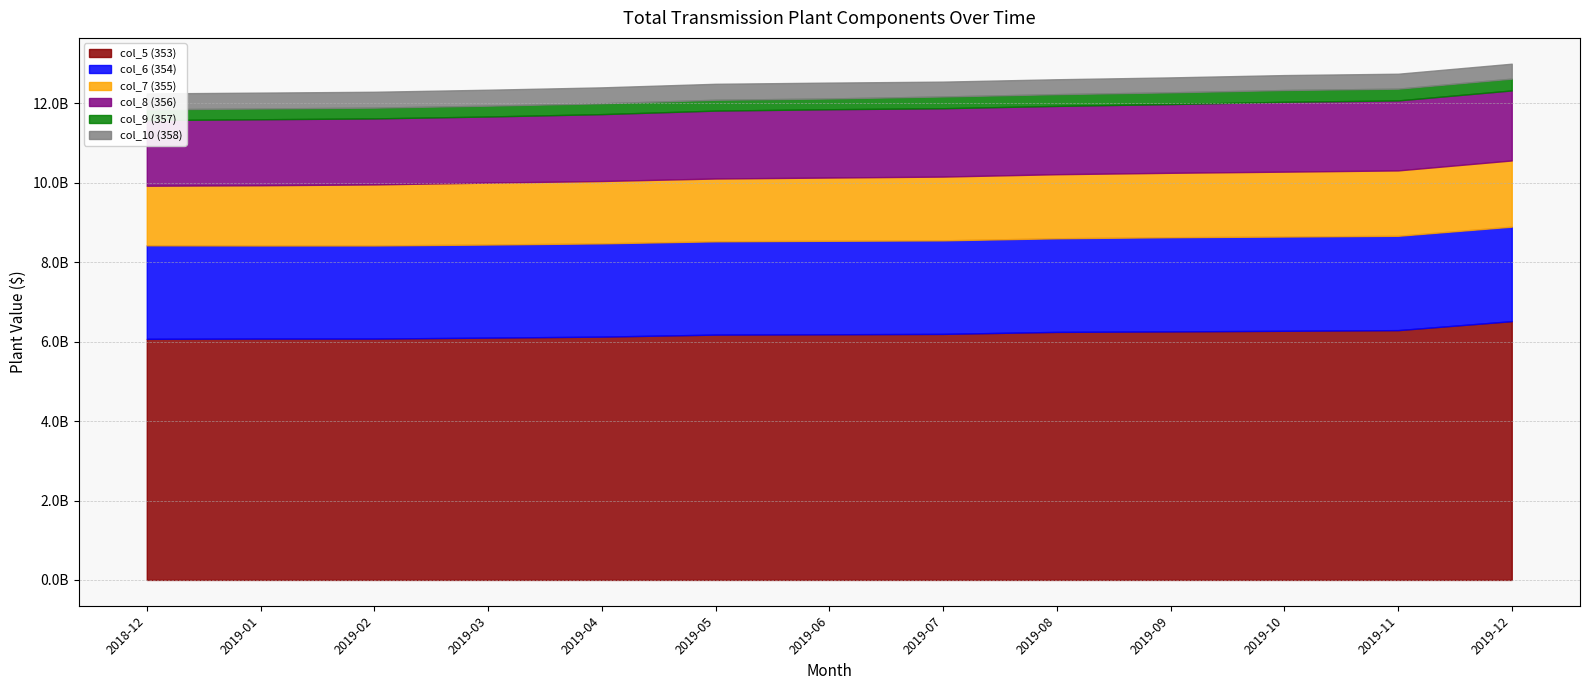

What is the total value across all series at 2018-12?

12252032065.1